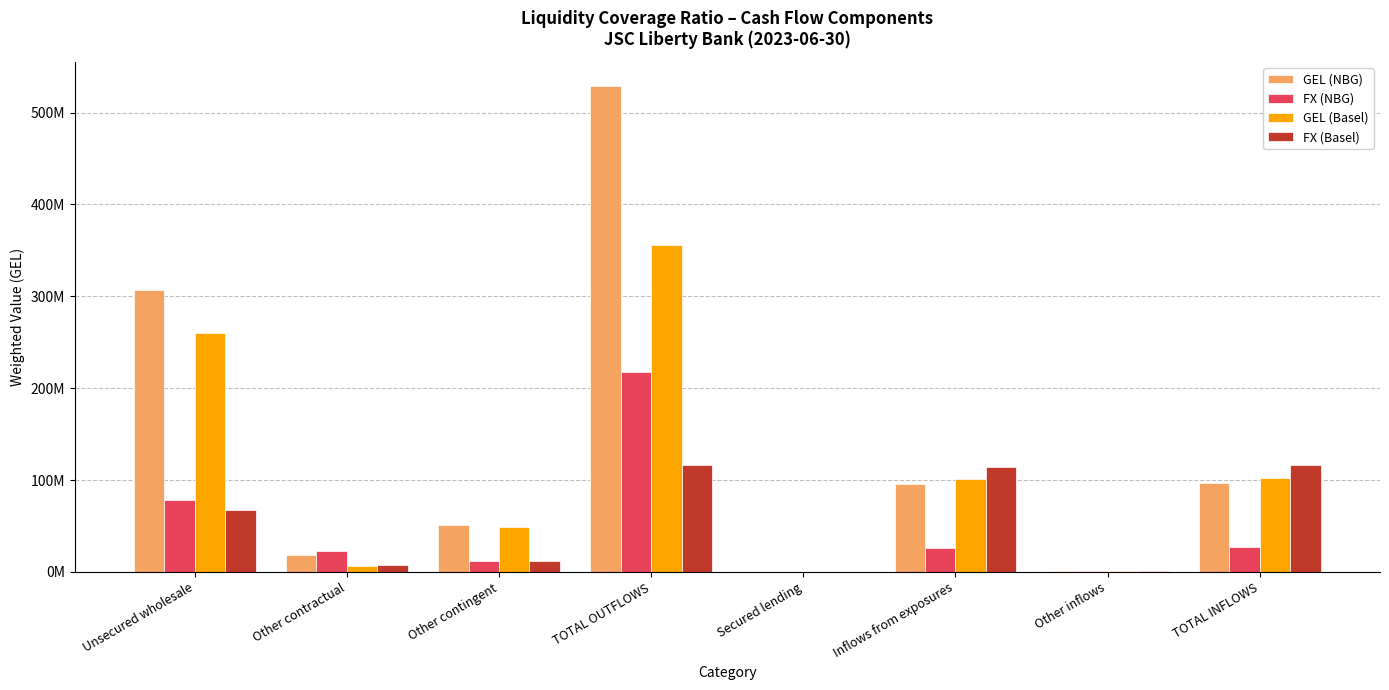

What is the sum of the GEL (NBG) values at TOTAL OUTFLOWS and Other inflows?

529572965.4